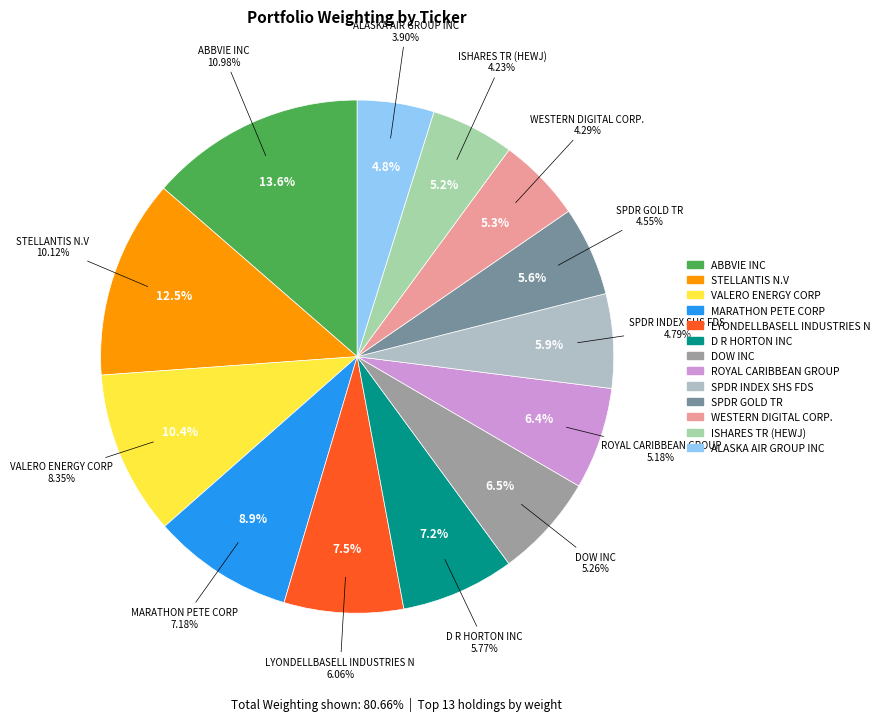

How many segments does this pie chart have?

13